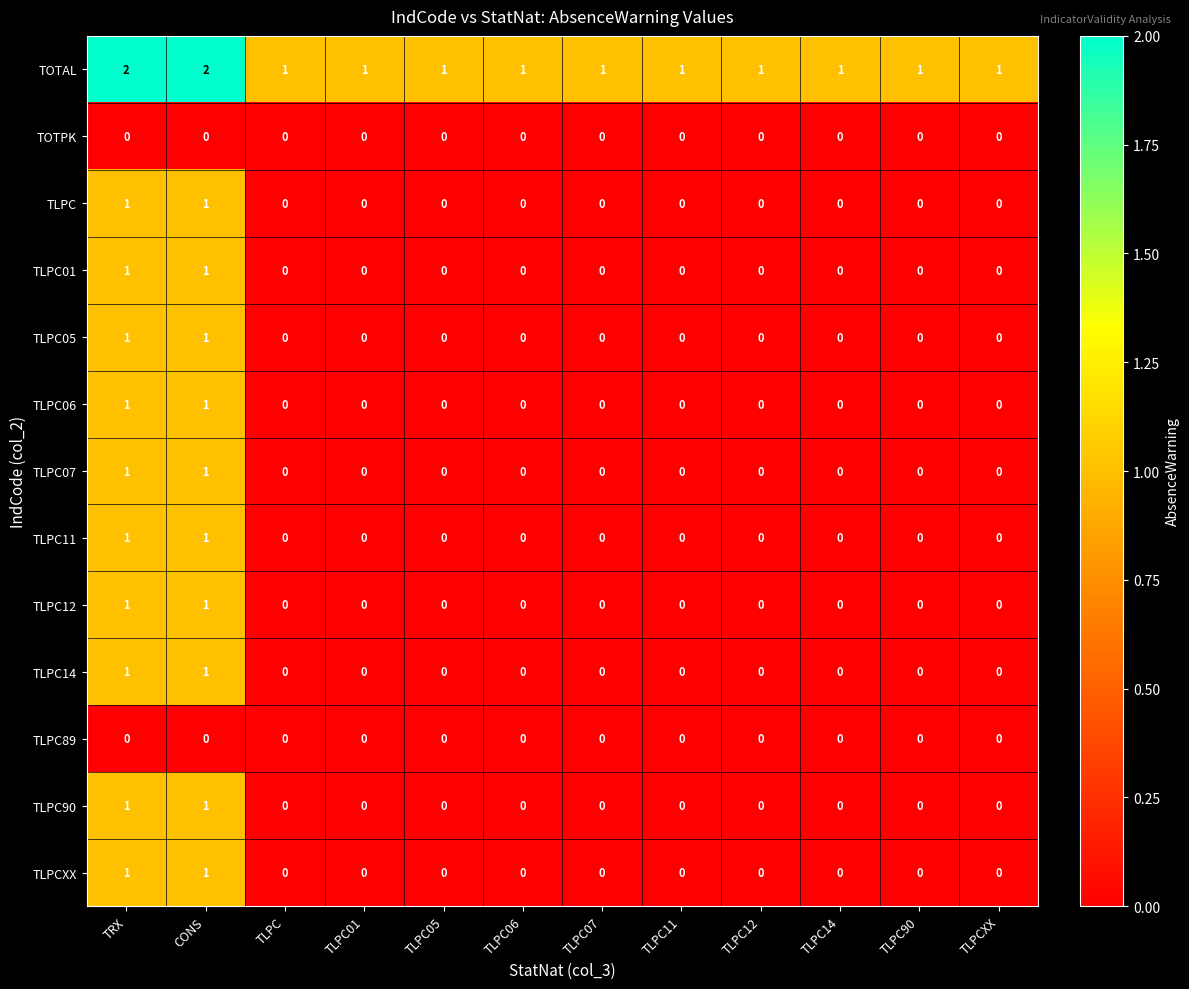

The value of TLPC89 at TLPC01 is 0. True or false?

True